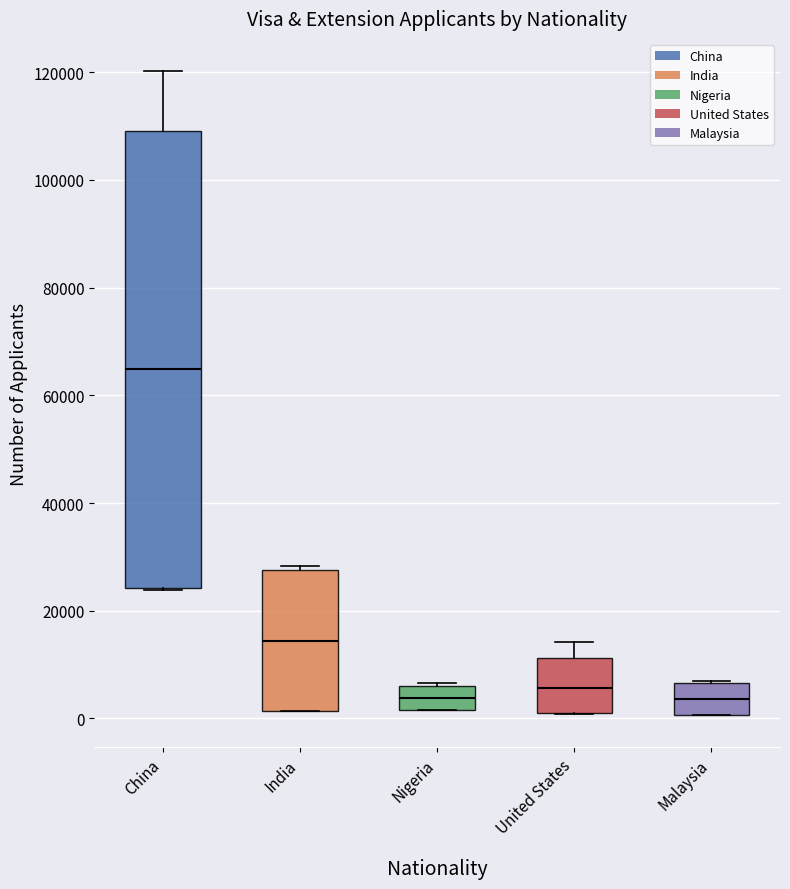

Which box is the tallest, from its lower edge to its upper edge?

China